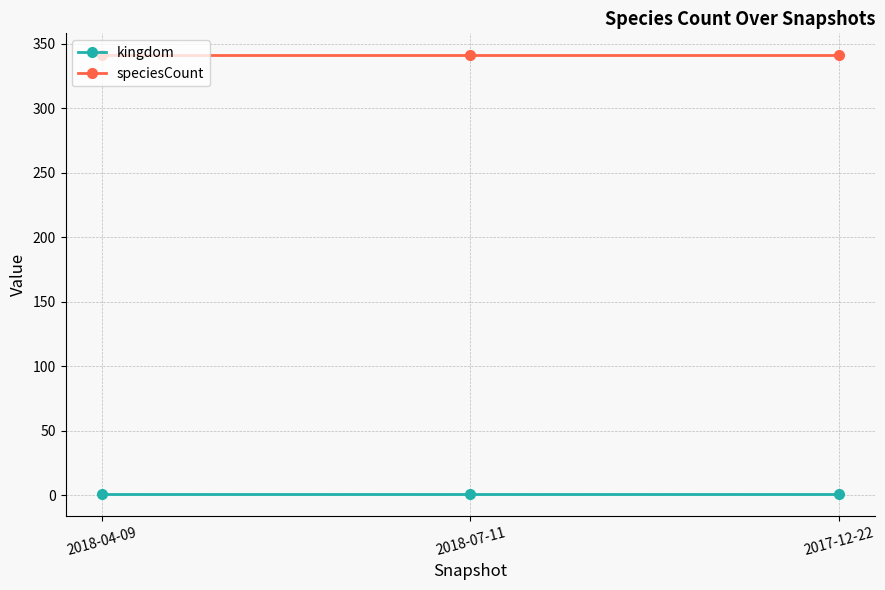

The value of speciesCount at 2018-07-11 is 166. True or false?

False